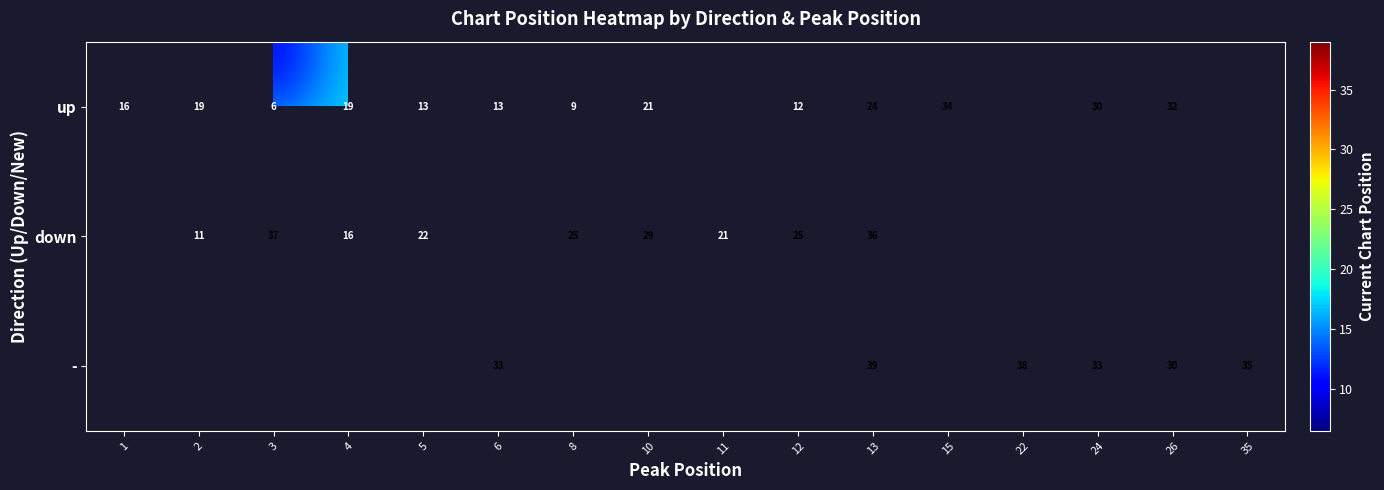

Is the value of down at 4 greater than the value of up at 3?

Yes